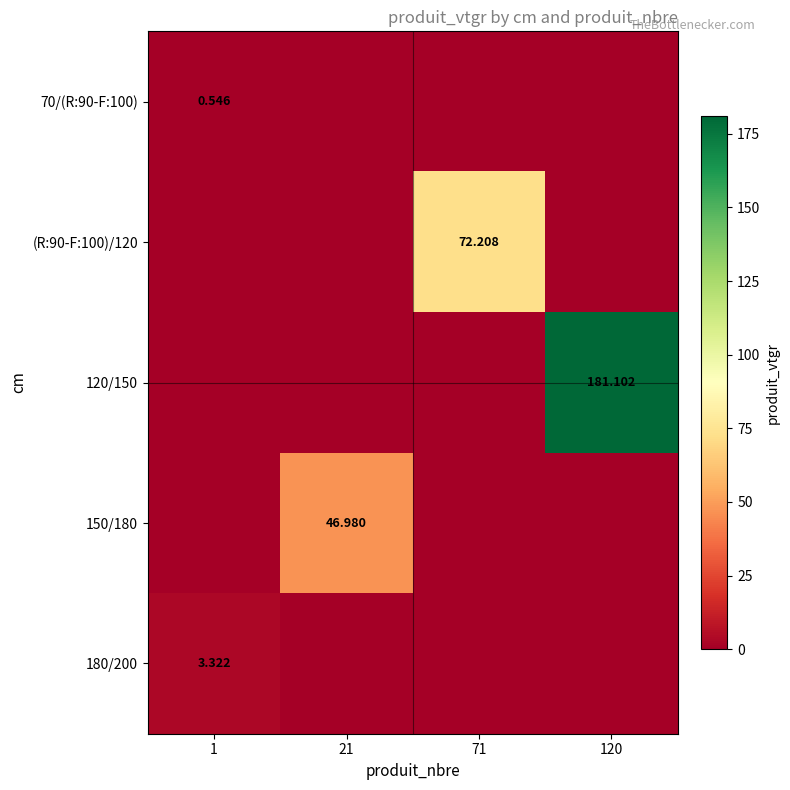

Which label corresponds to the smallest value in the chart?

21